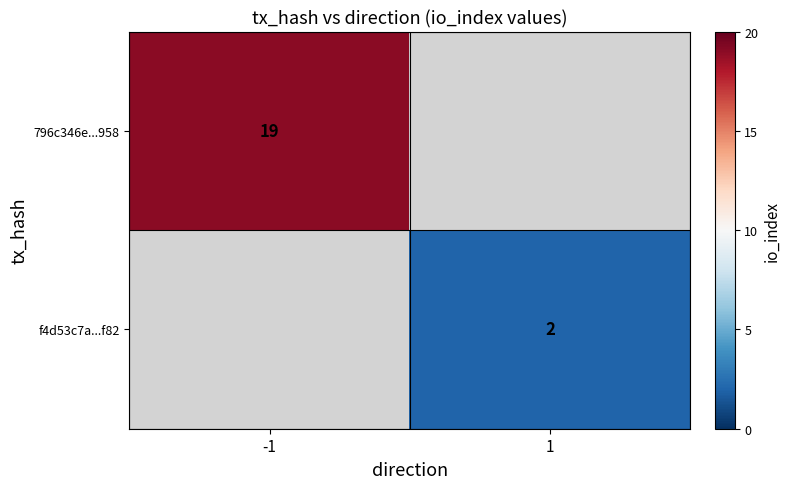

Which has a higher value, 1 or -1?

-1